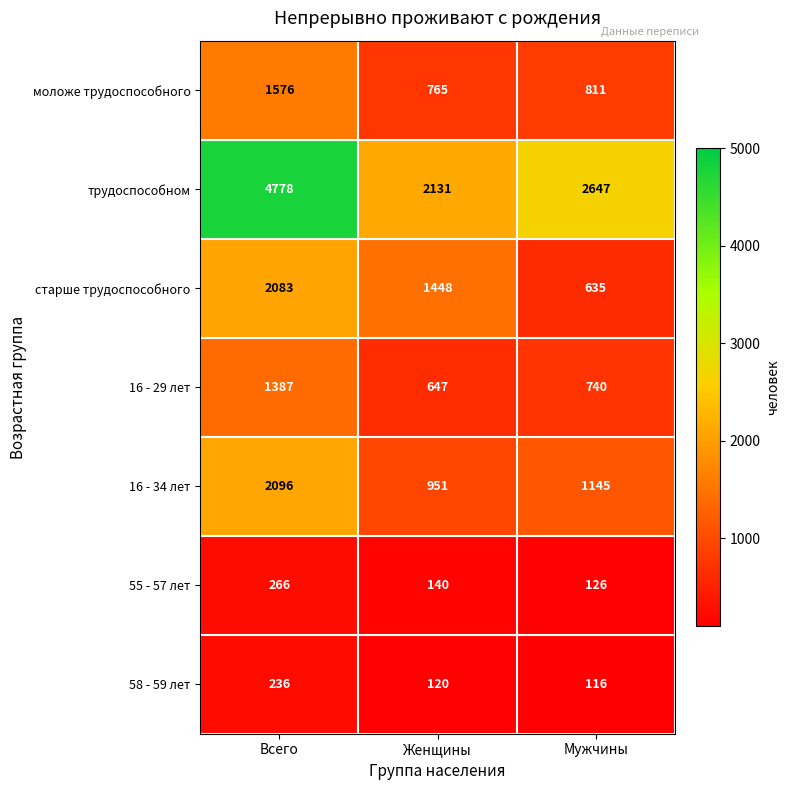

Which series changed the most between Женщины and Мужчины?

старше трудоспособного